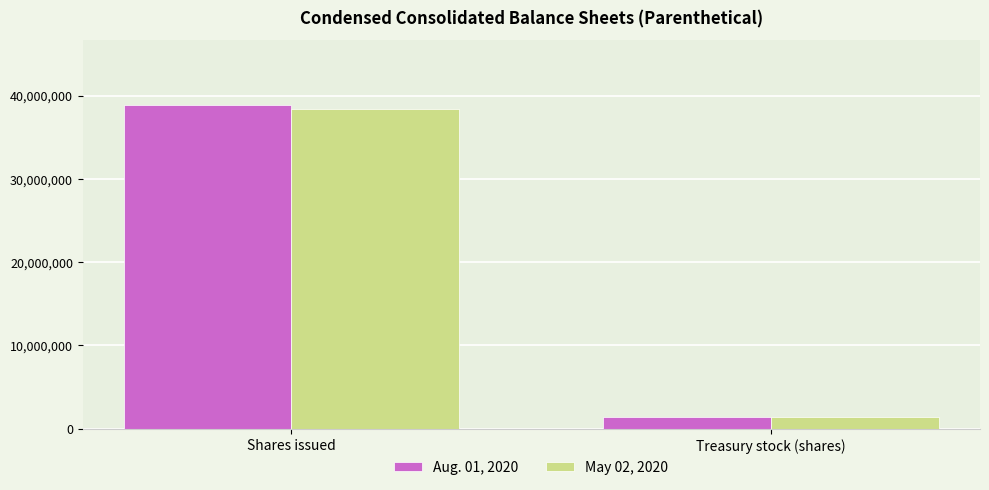

Count the May 02, 2020 values in the range 1346624 to 38438111.

2